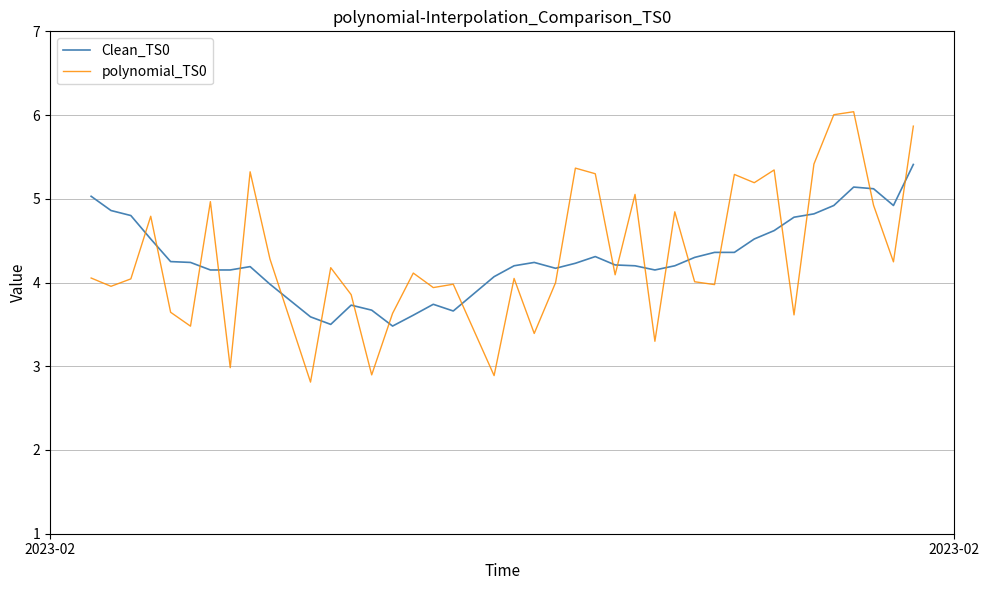

List the series in order of their peak value, highest first.

polynomial_TS0, Clean_TS0